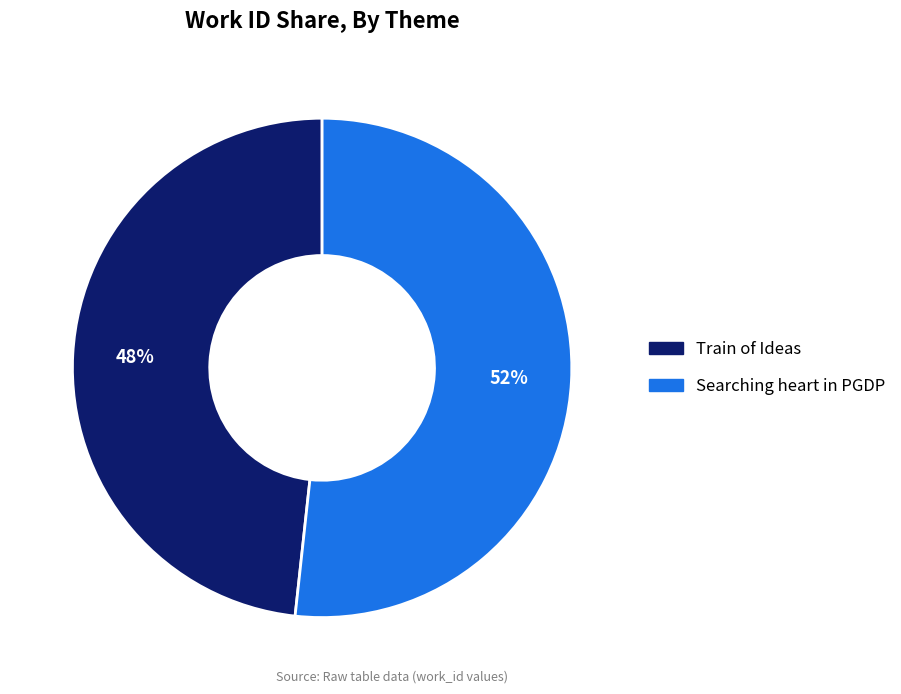

The Searching heart in PGDP slice represents 42% of the pie. True or false?

False